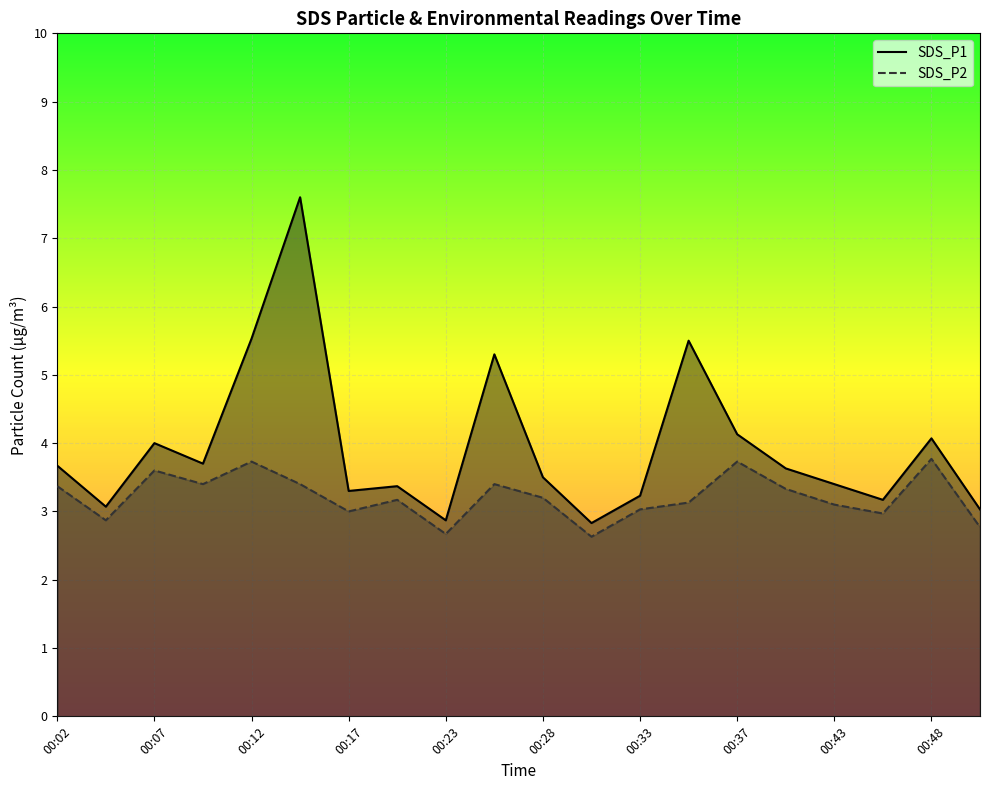

What are all the series names shown in the legend?

SDS_P1, SDS_P2